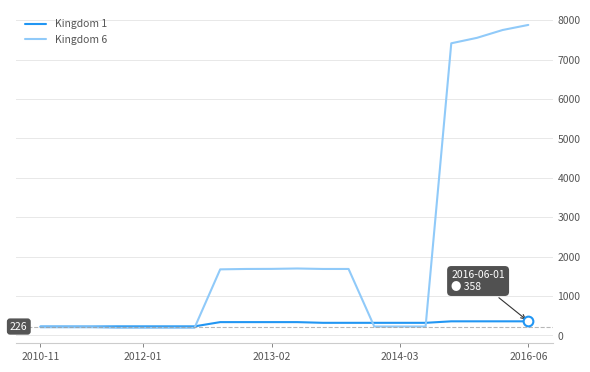

Which series has the largest total across all categories?

Kingdom 6